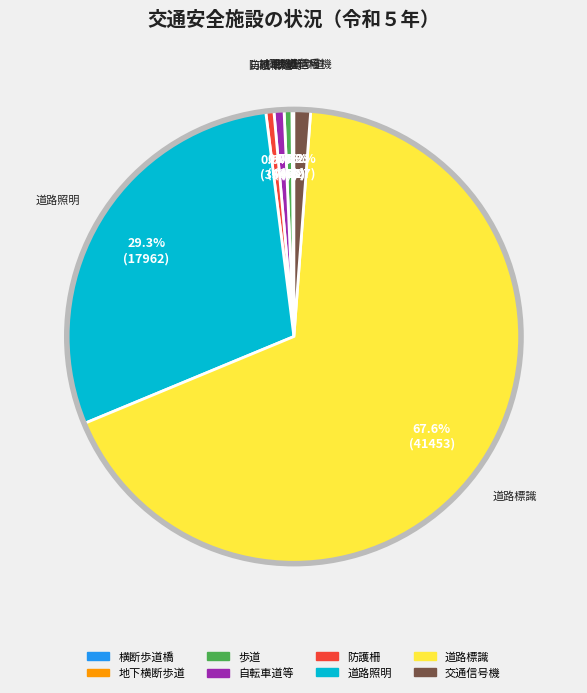

Is 歩道 the majority of the pie?

No